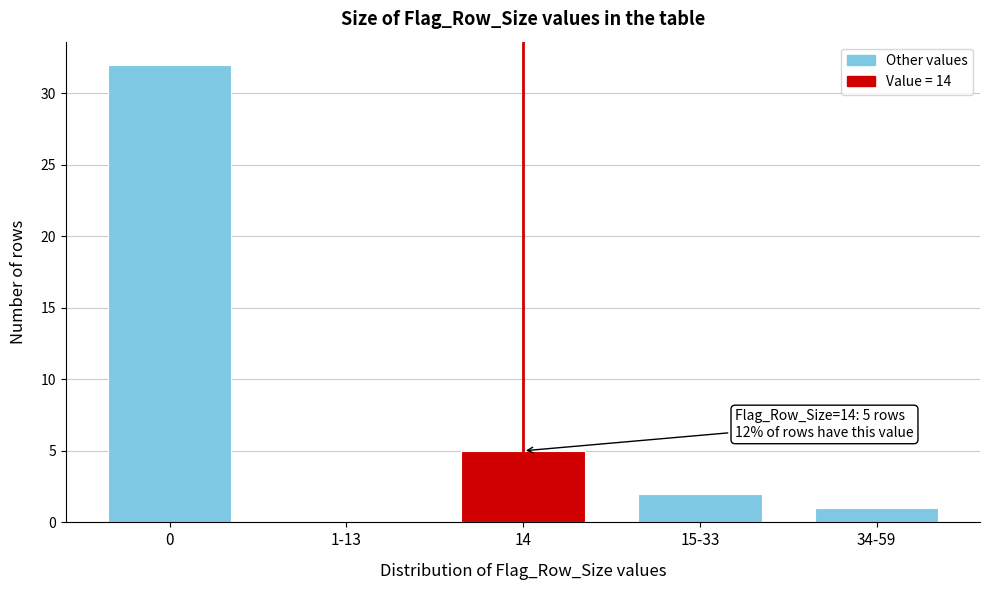

Reading left to right, what are all the values shown in this chart?

0=32	1-13=0	14=5	15-33=2	34-59=1